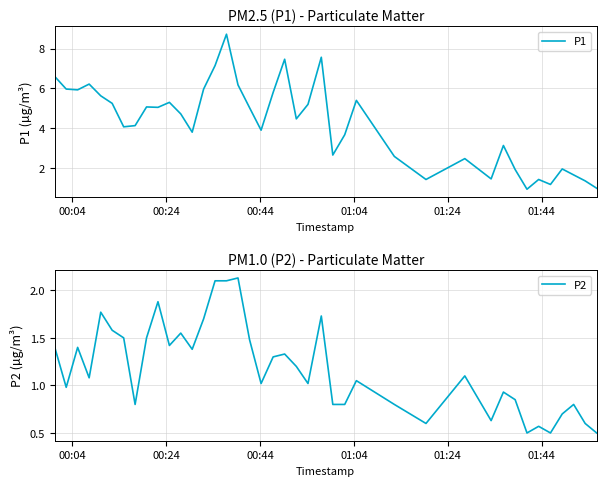

True or false: P1 and P2 cross at least once.

False